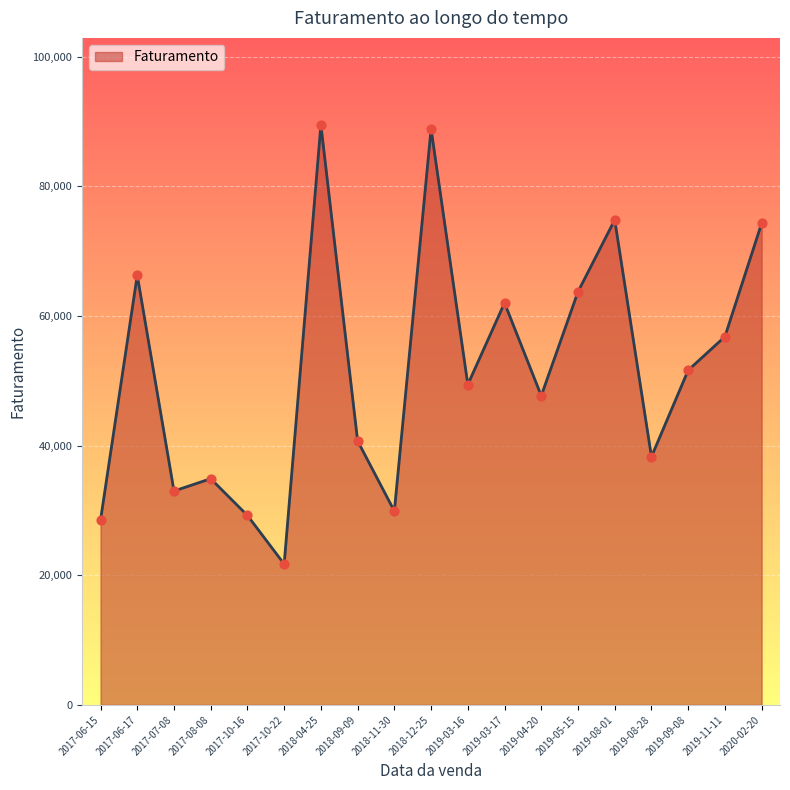

What is the ratio of the value at 2018-04-25 to the value at 2019-05-15?

1.4